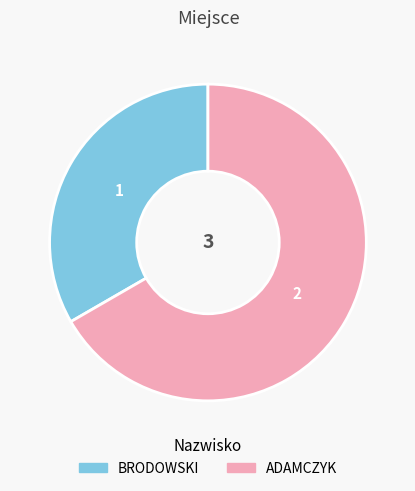

Count the number of slices in the pie.

2